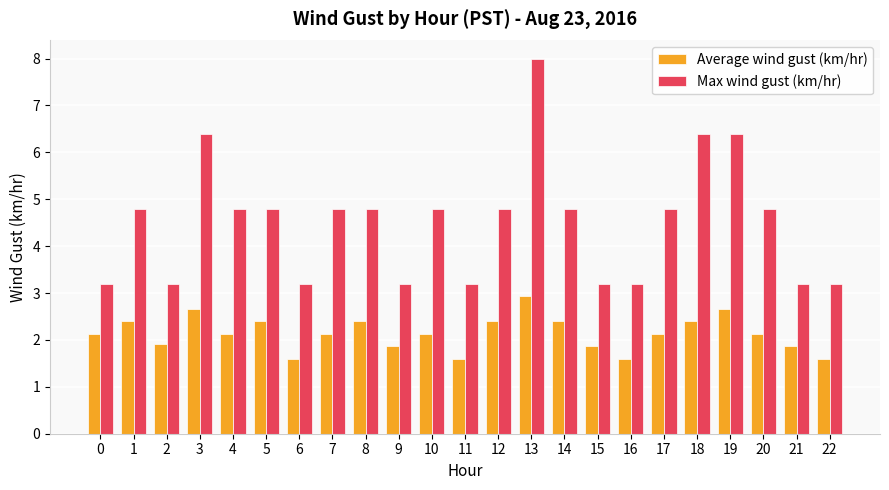

Is the value of Average wind gust (km/hr) at 1 greater than the value of Max wind gust (km/hr) at 2?

No